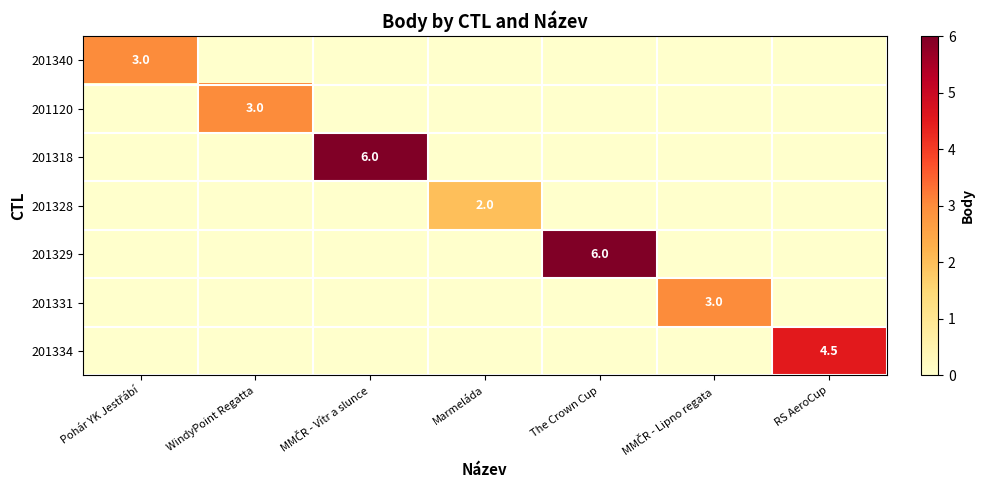

Count the number of data series in this chart.

7